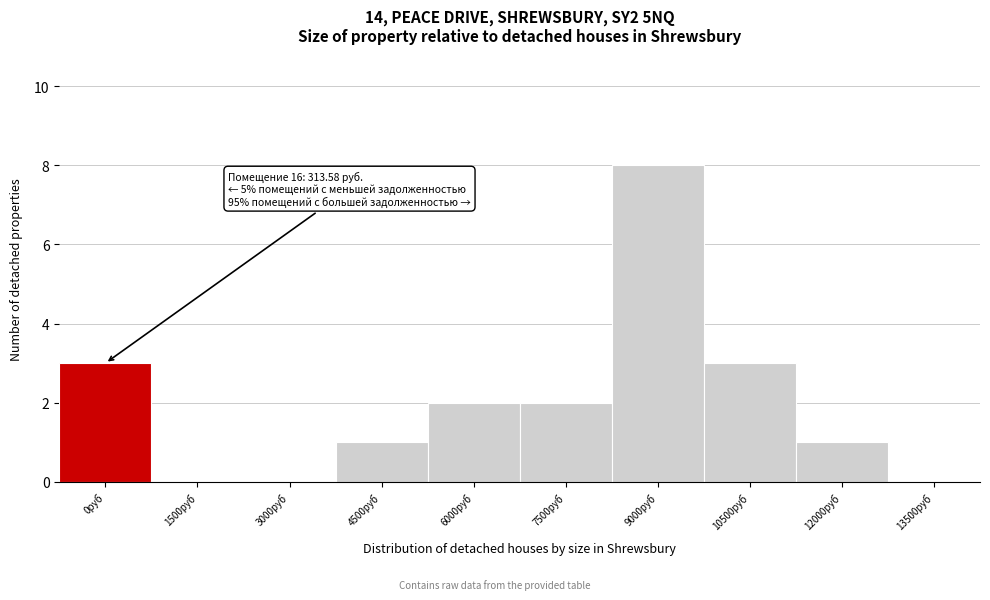

Reading left to right, transcribe all the data shown in this chart.

0руб=3	1500руб=0	3000руб=0	4500руб=1	6000руб=2	7500руб=2	9000руб=8	10500руб=3	12000руб=1	13500руб=0